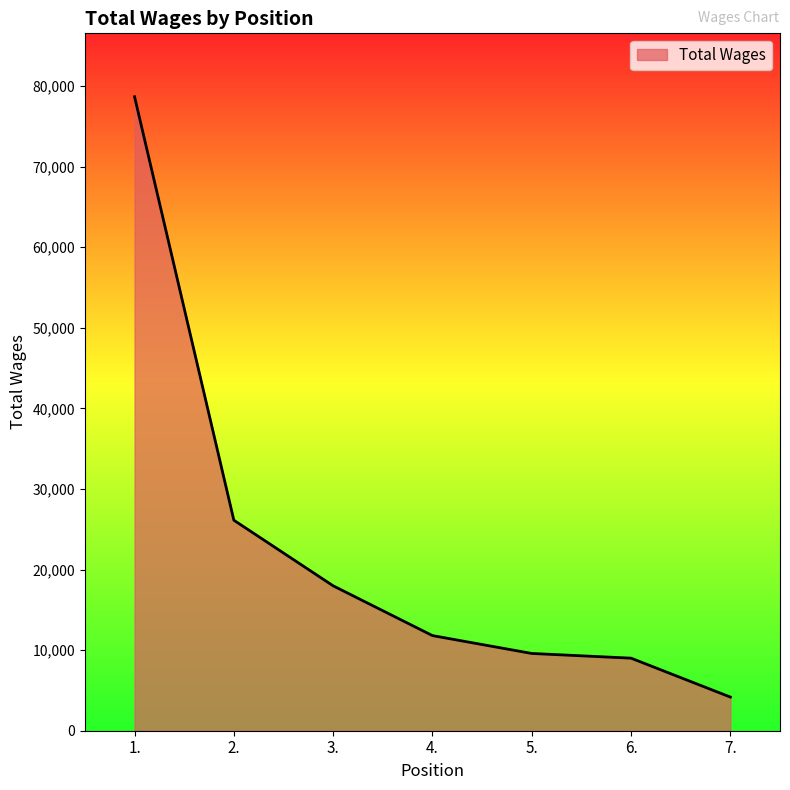

What is the difference between the second highest and minimum values?

21945